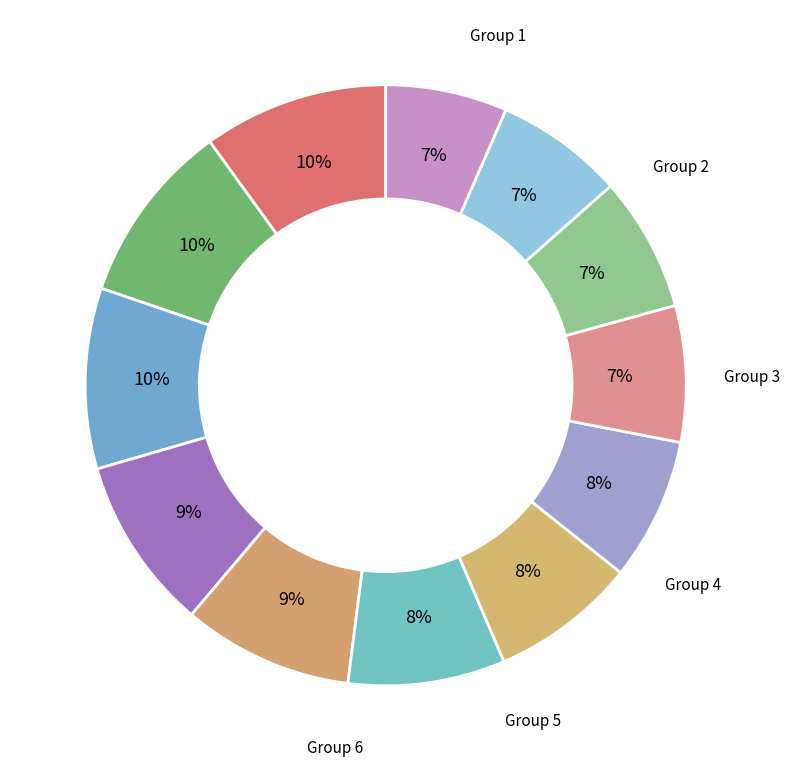

Count the number of slices in the pie.

12